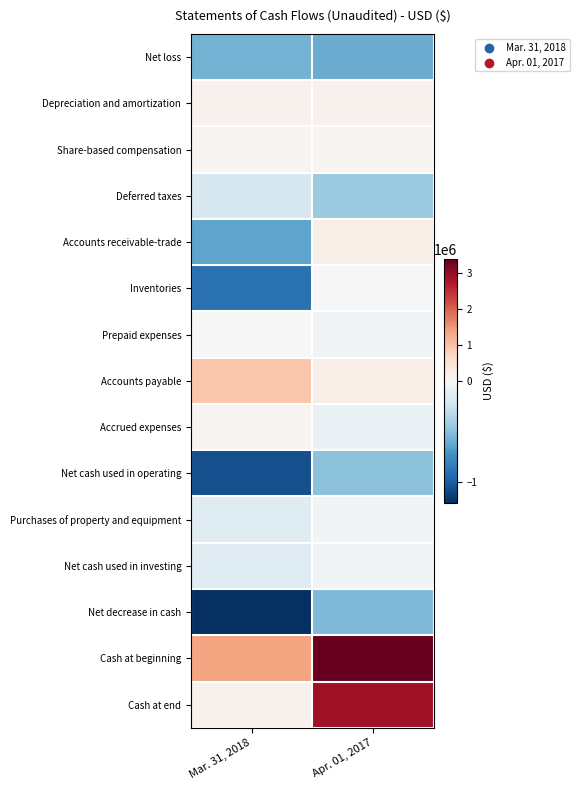

What is the total value across all series at Mar. 31, 2018?

-2156824